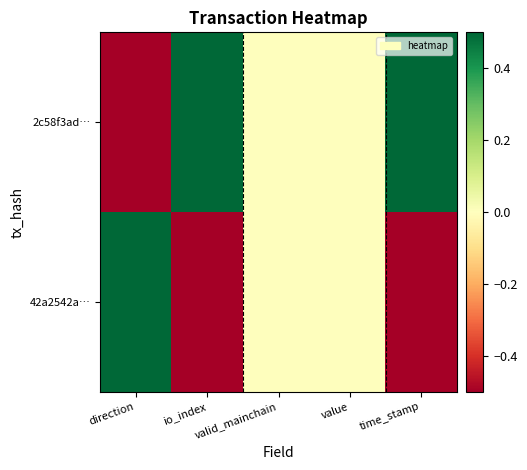

Rank the series by their maximum value, from lowest to highest.

42a2542a…, 2c58f3ad…